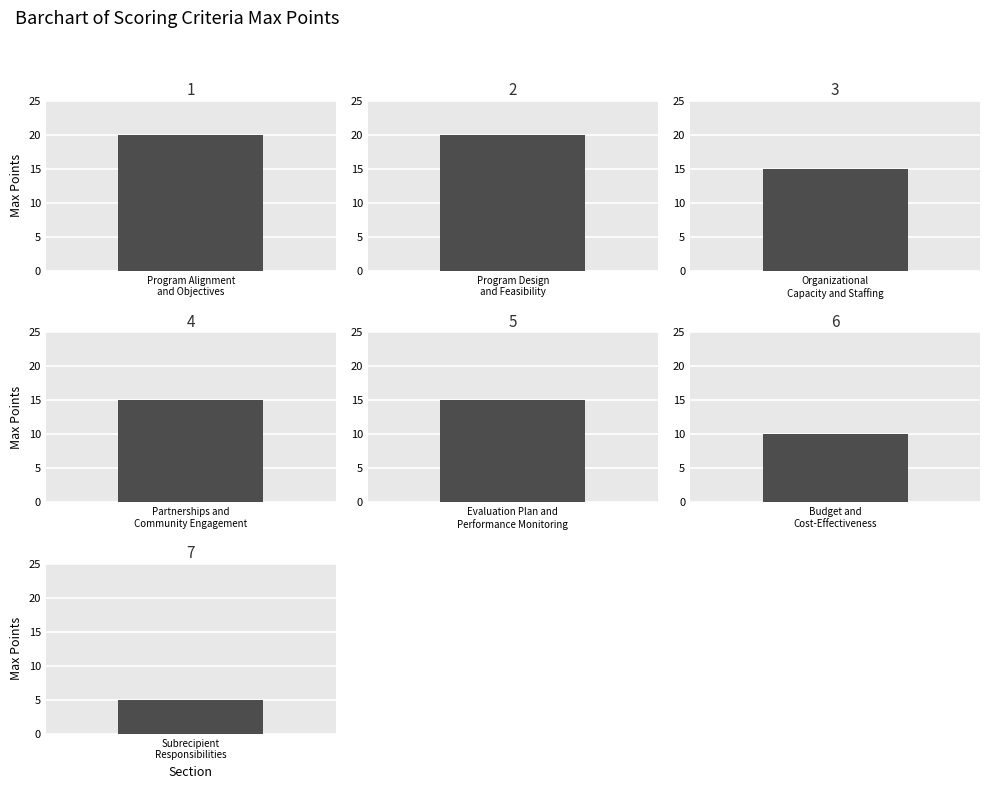

The chart shows a value of 1 at Subrecipient
Responsibilities. True or false?

False